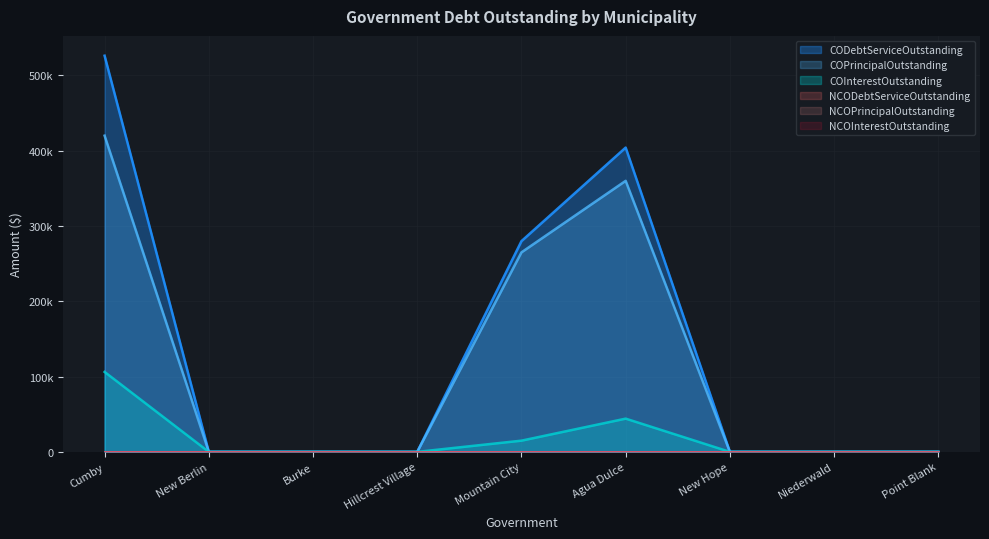

List the series in order of their overall mean, lowest first.

COInterestOutstanding, COPrincipalOutstanding, CODebtServiceOutstanding